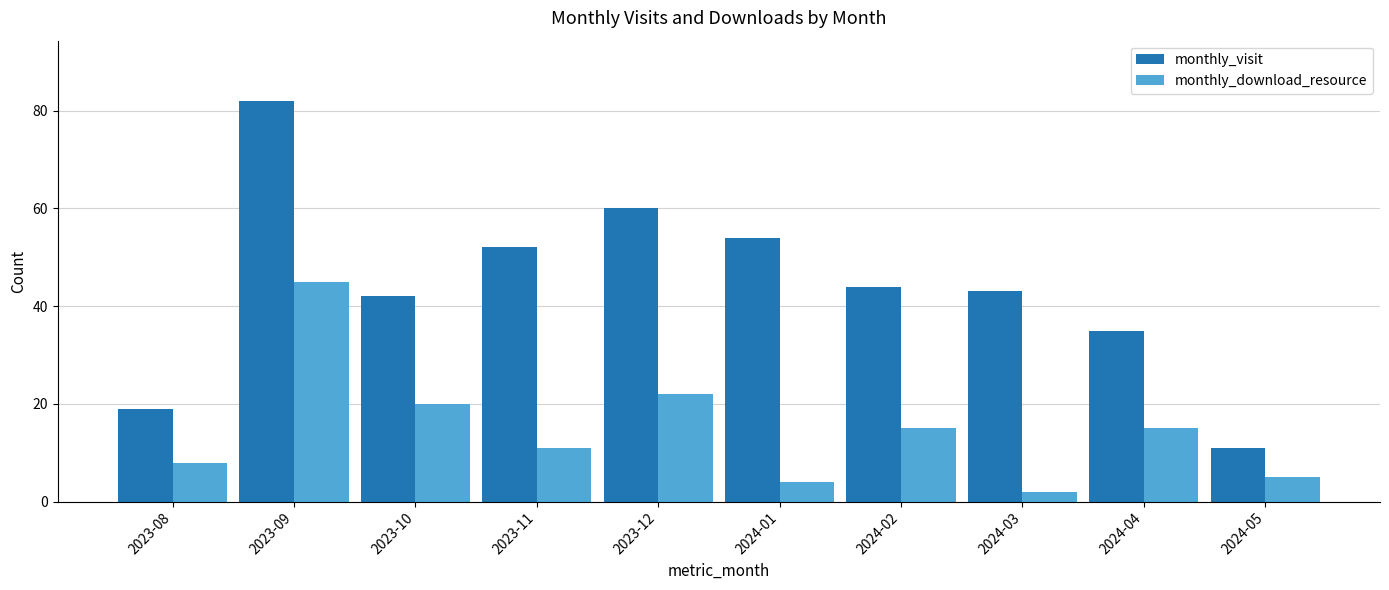

Reading left to right, what are all the values shown in this chart?

monthly_visit: 2023-08=19	2023-09=82	2023-10=42	2023-11=52	2023-12=60	2024-01=54	2024-02=44	2024-03=43	2024-04=35	2024-05=11
monthly_download_resource: 2023-08=8	2023-09=45	2023-10=20	2023-11=11	2023-12=22	2024-01=4	2024-02=15	2024-03=2	2024-04=15	2024-05=5